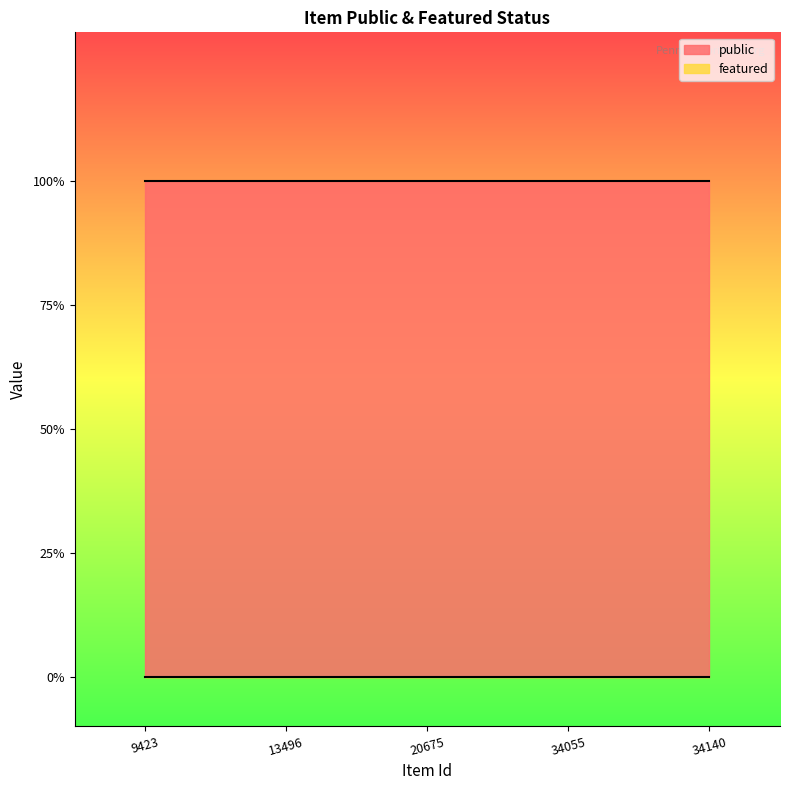

Read the public value at 9423.

1